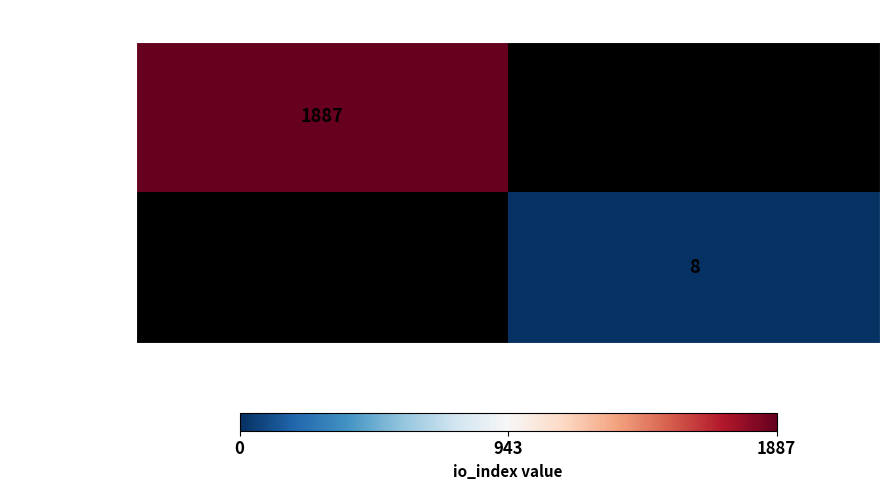

True or false: 7392a3480f41… has a value of 3 at 1.

False